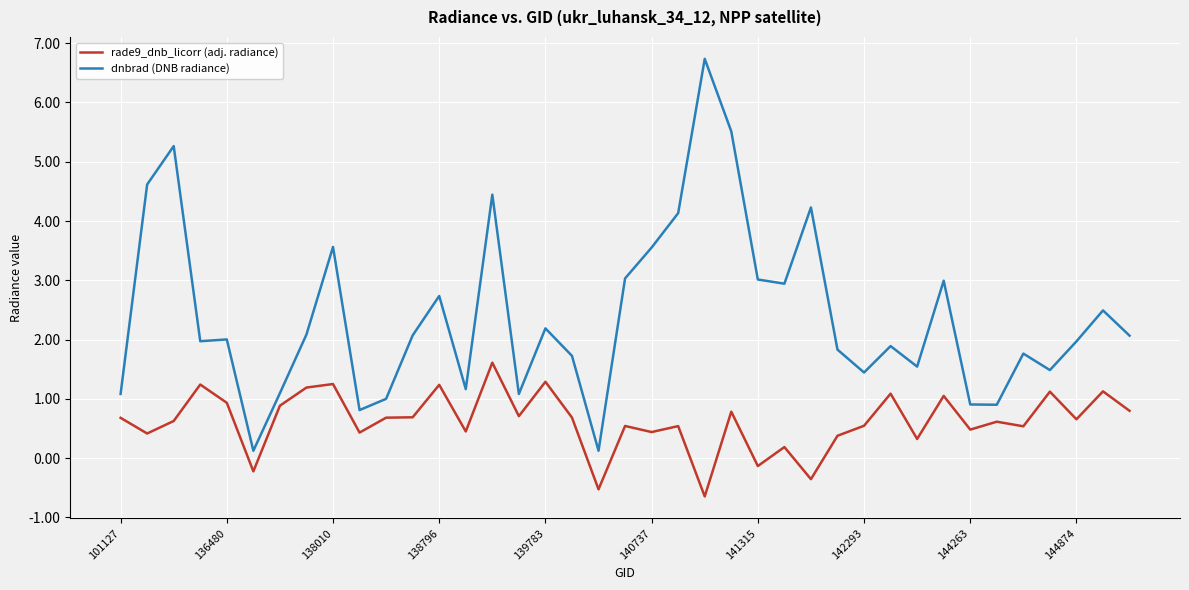

True or false: rade9_dnb_licorr (adj. radiance) and dnbrad (DNB radiance) intersect in this chart.

False